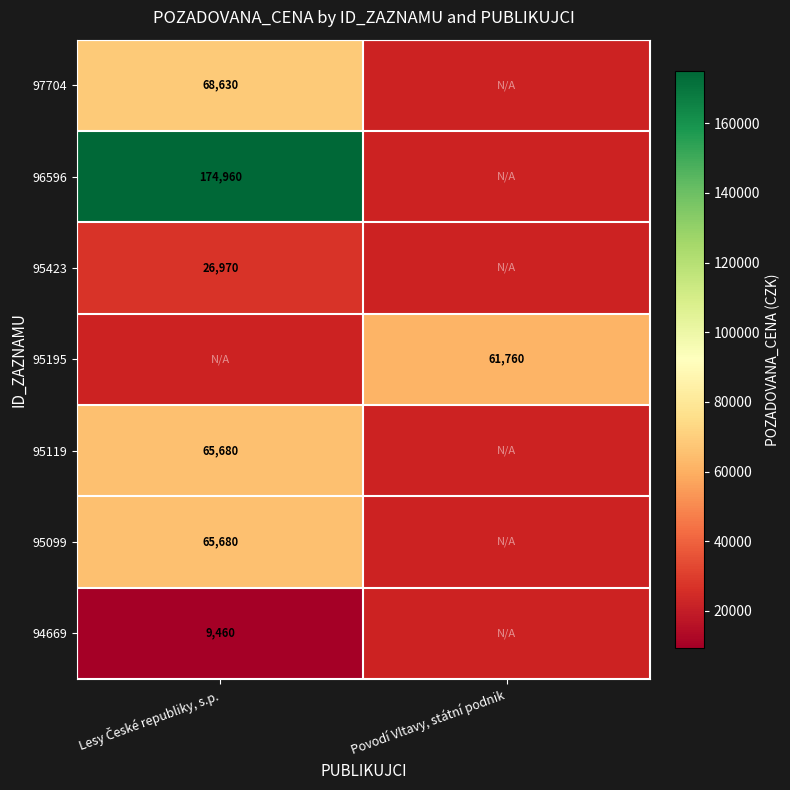

Where is 95423 nearest to the value 26970?

Lesy České republiky, s.p.